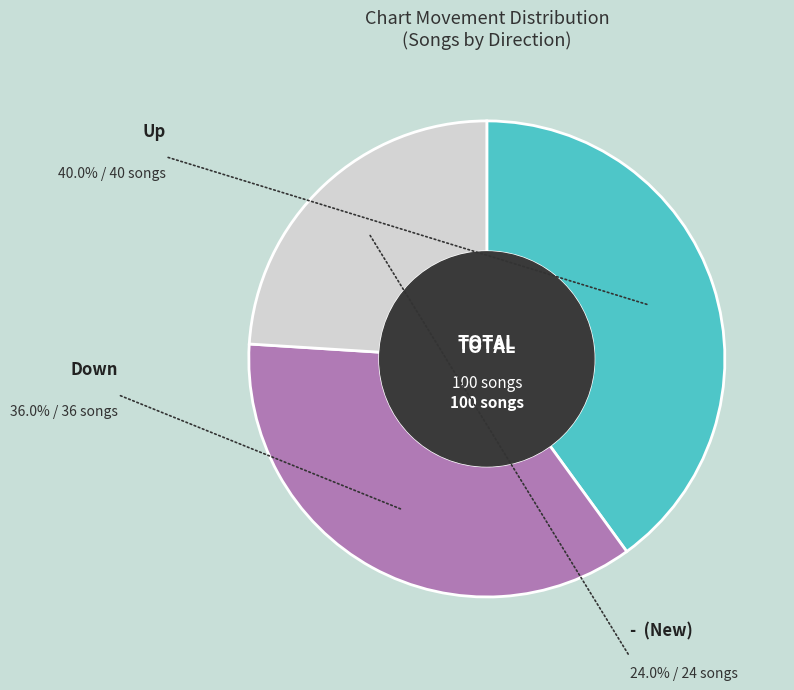

Is there any slice that represents more than half of the pie?

No